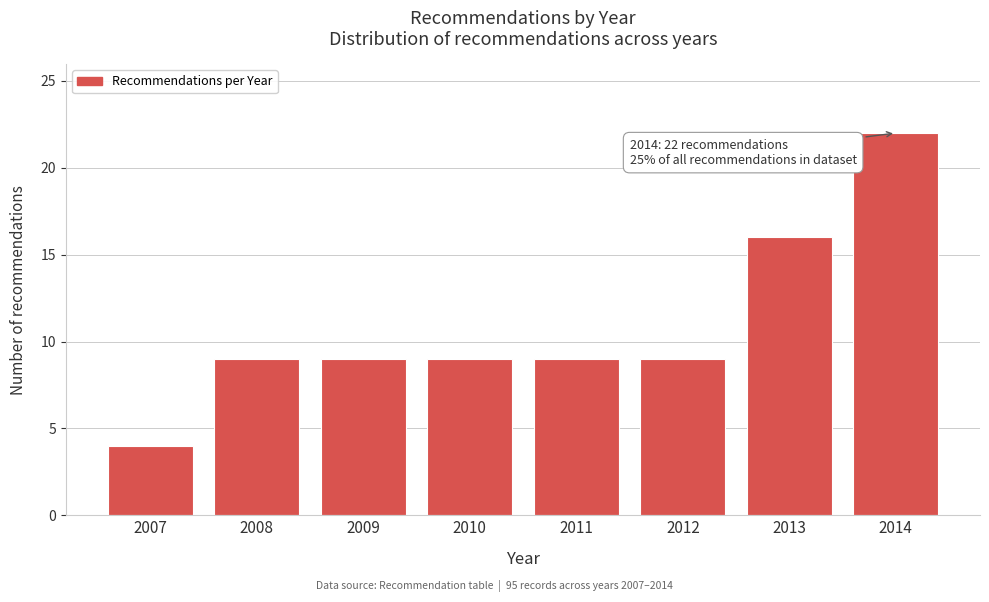

Reading left to right, extract all data points from this chart.

2007=4	2008=9	2009=9	2010=9	2011=9	2012=9	2013=16	2014=22